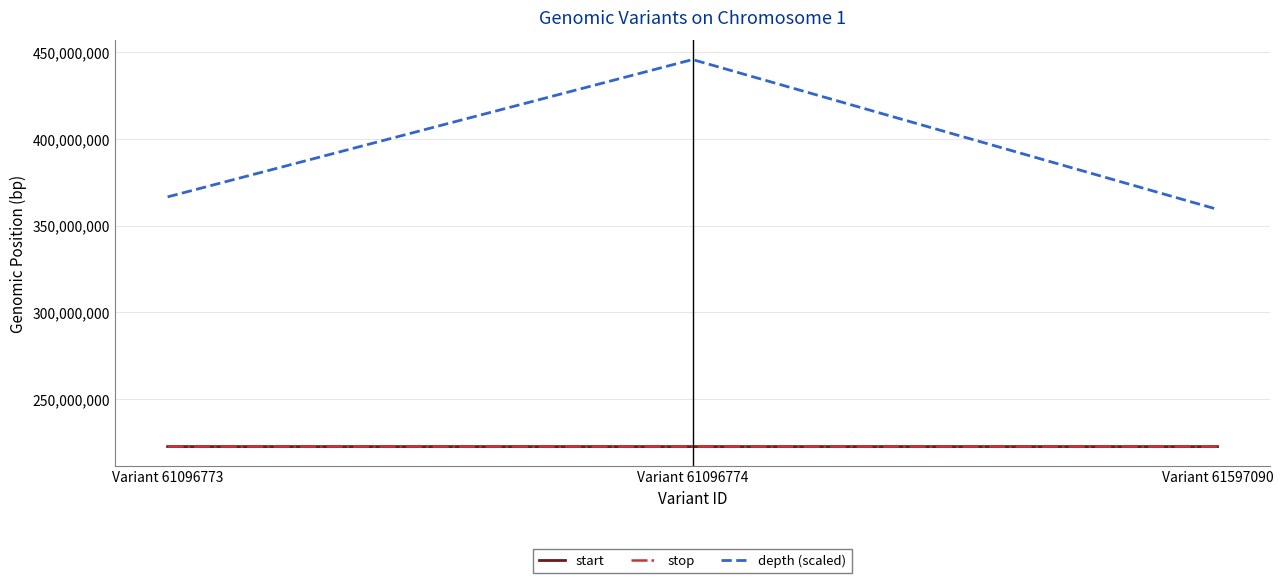

What is the total value across all series at Variant 61096773?

811917807